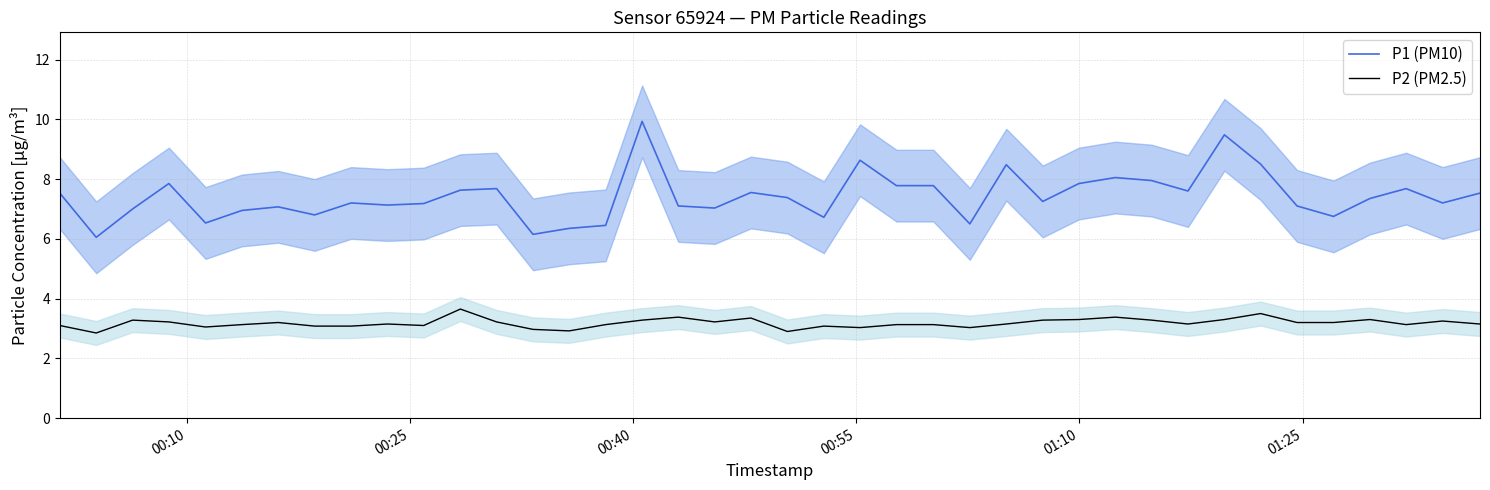

True or false: P1 (PM10) and P2 (PM2.5) cross at least once.

False